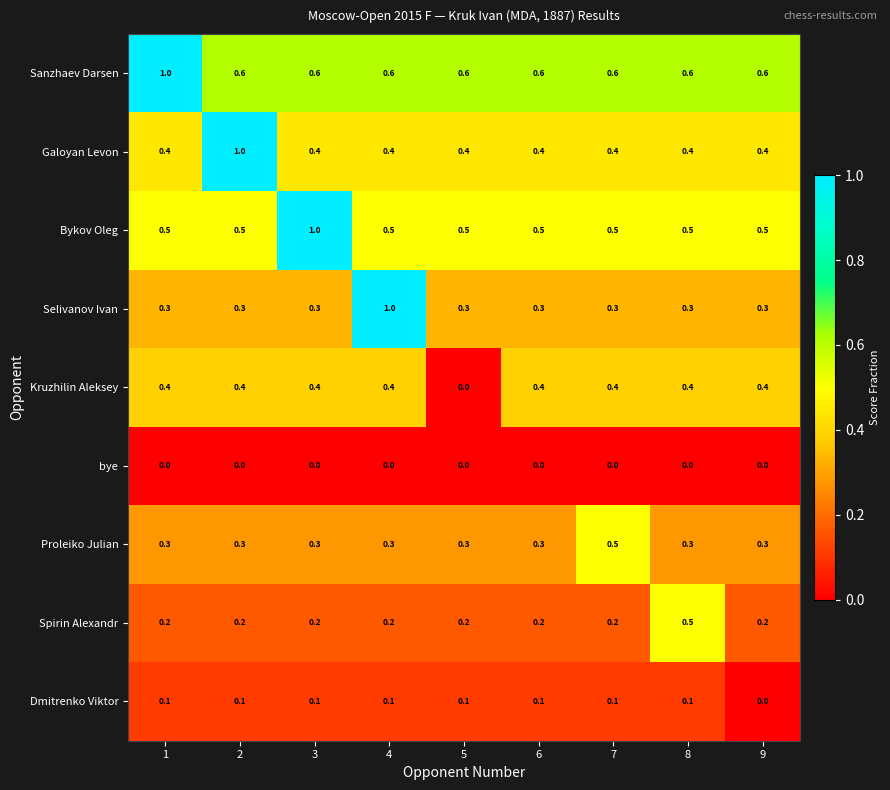

At how many categories does at least one series exceed 0?

9